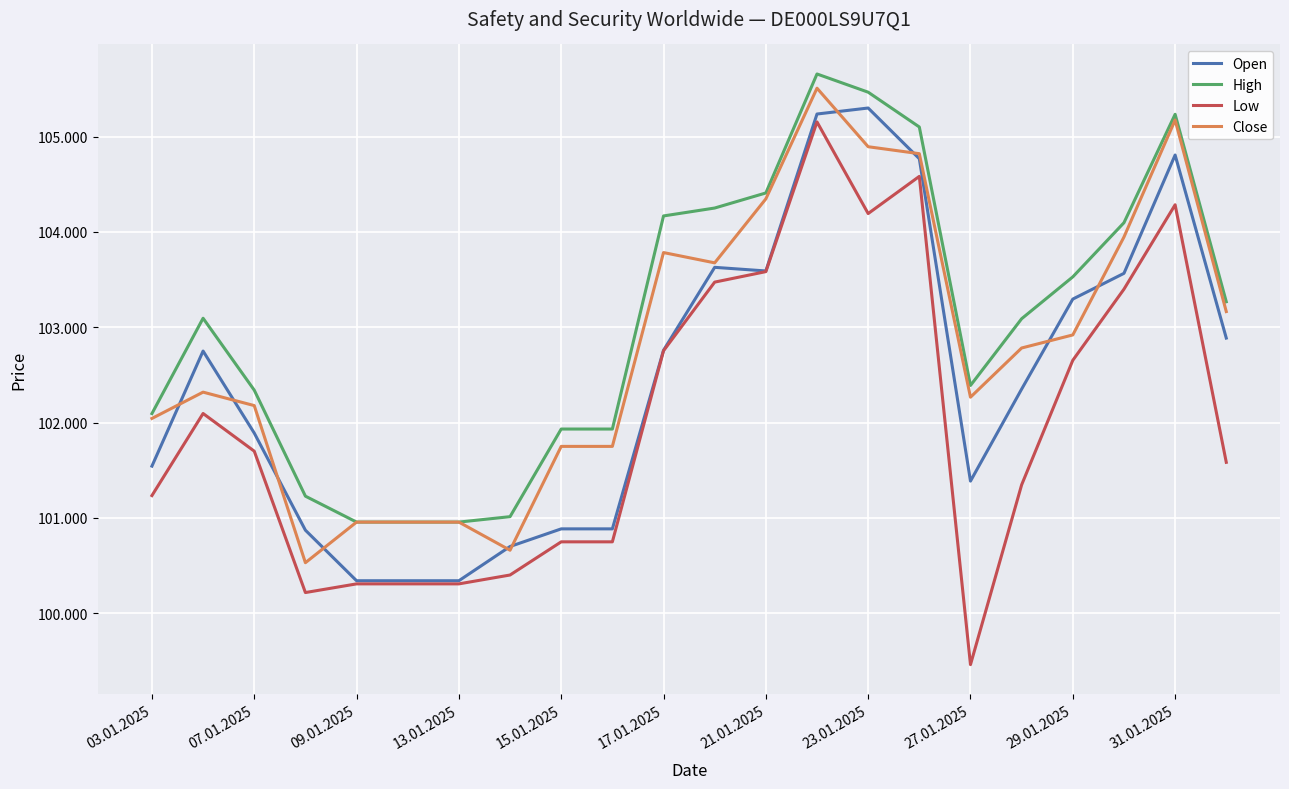

True or false: Open has more than 1 points higher than both neighbors.

True